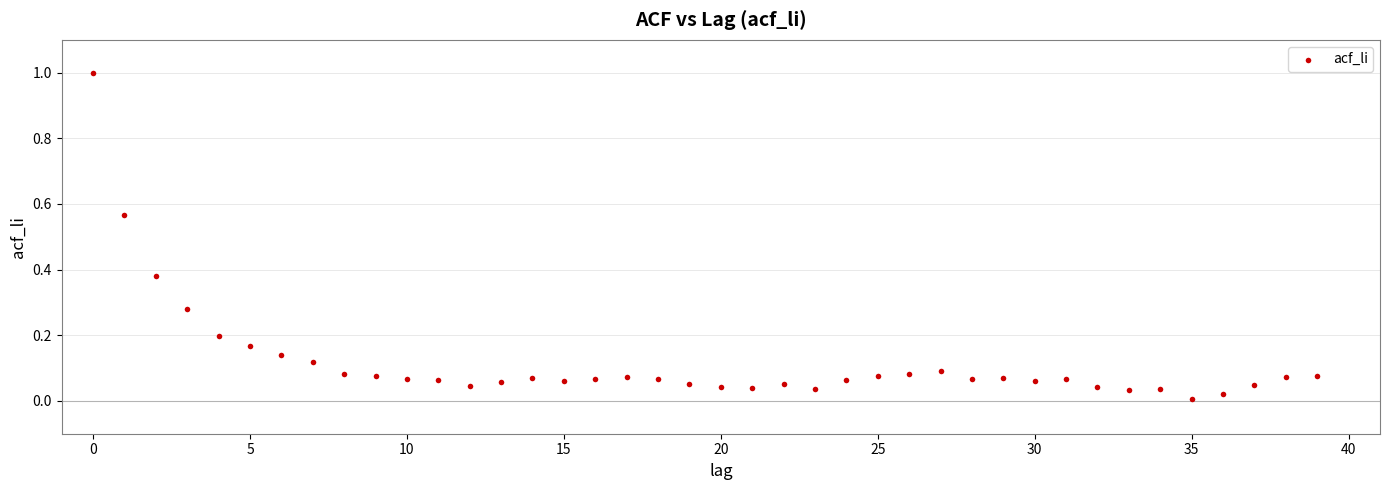

What is the range of Y values (max minus min)?

1.0